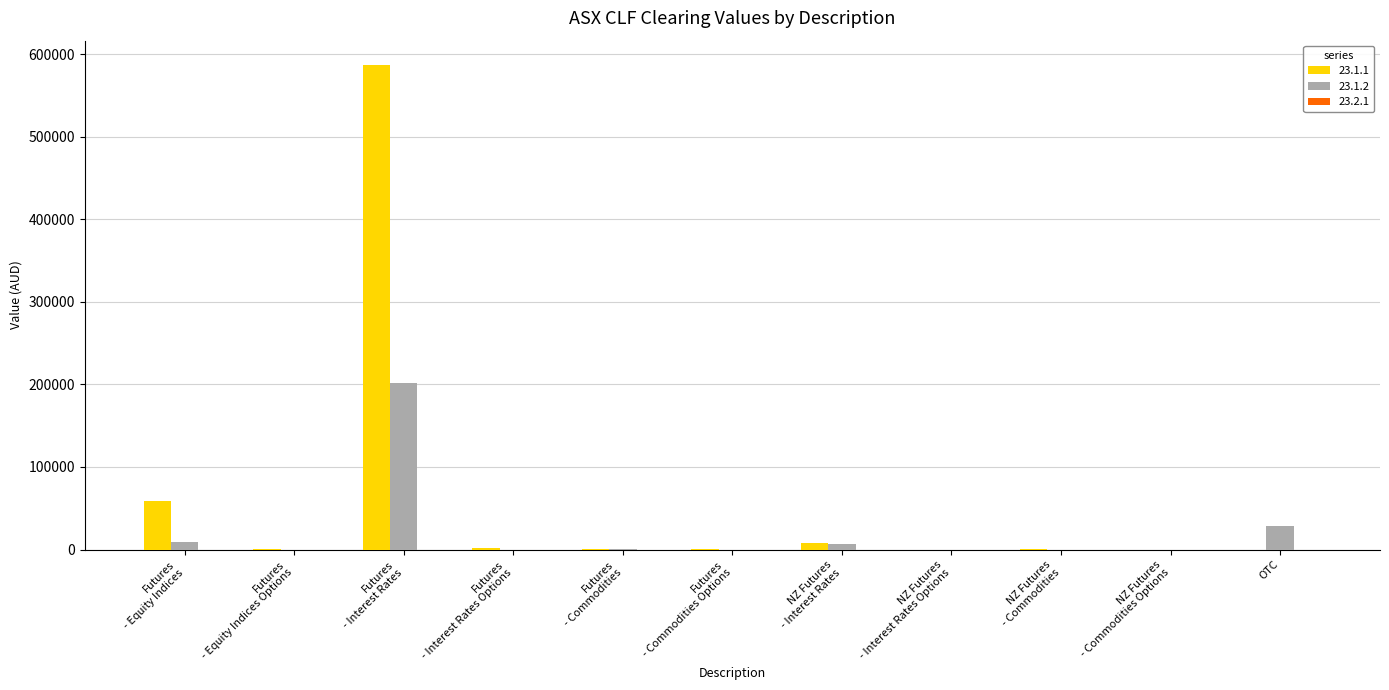

What is the sum of all 23.1.1 values?

658669.6